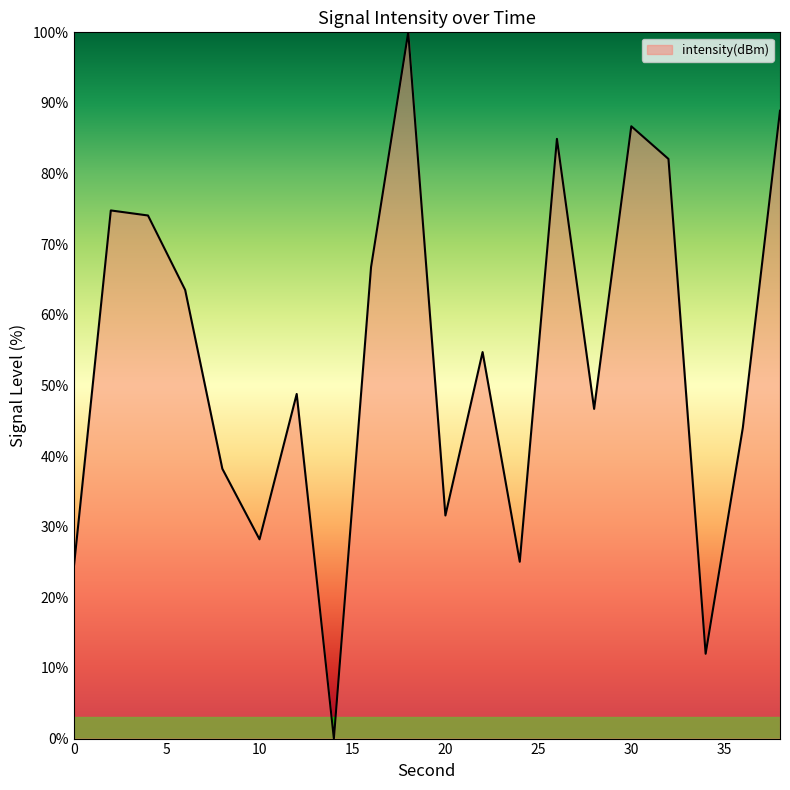

How many lines are shown in the chart?

1